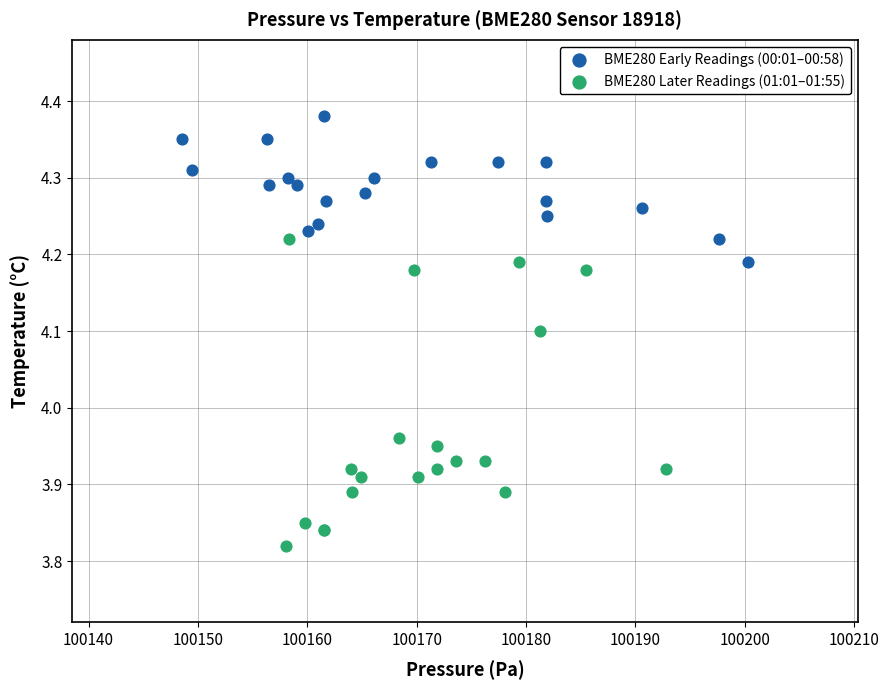

Which series contains the lowest Y value?

BME280 Later Readings (01:01–01:55)